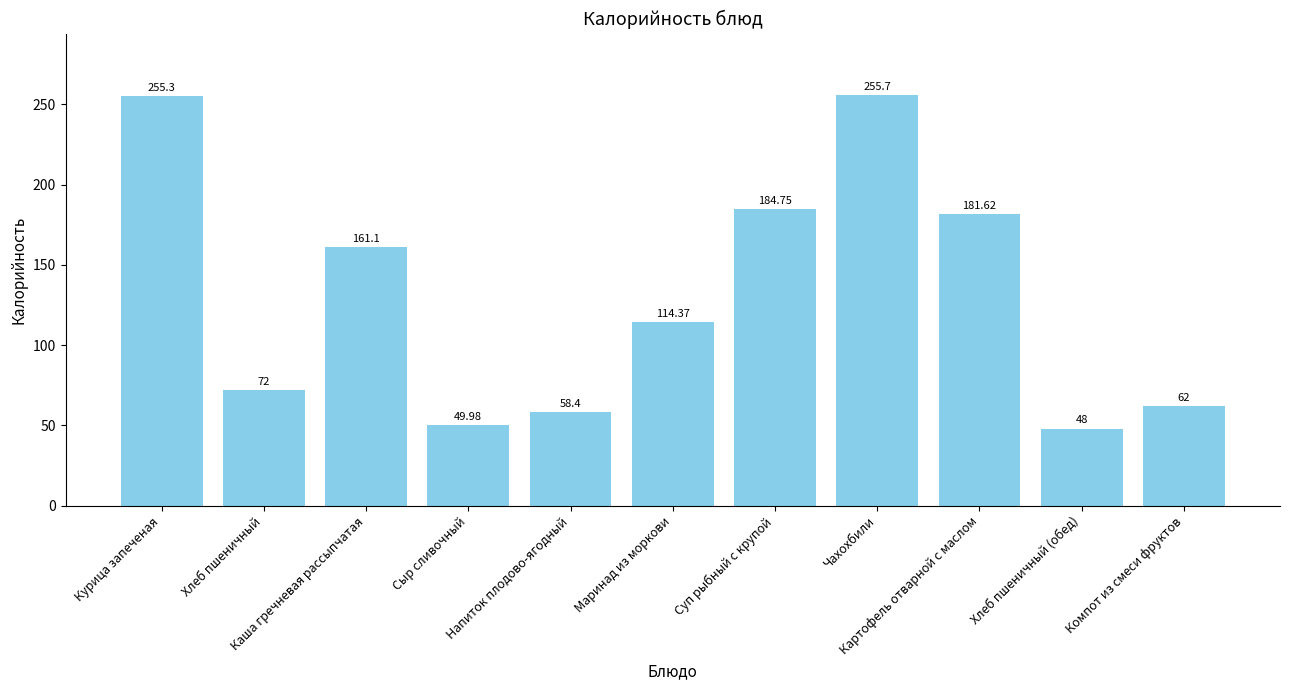

How many bars are there in total?

11